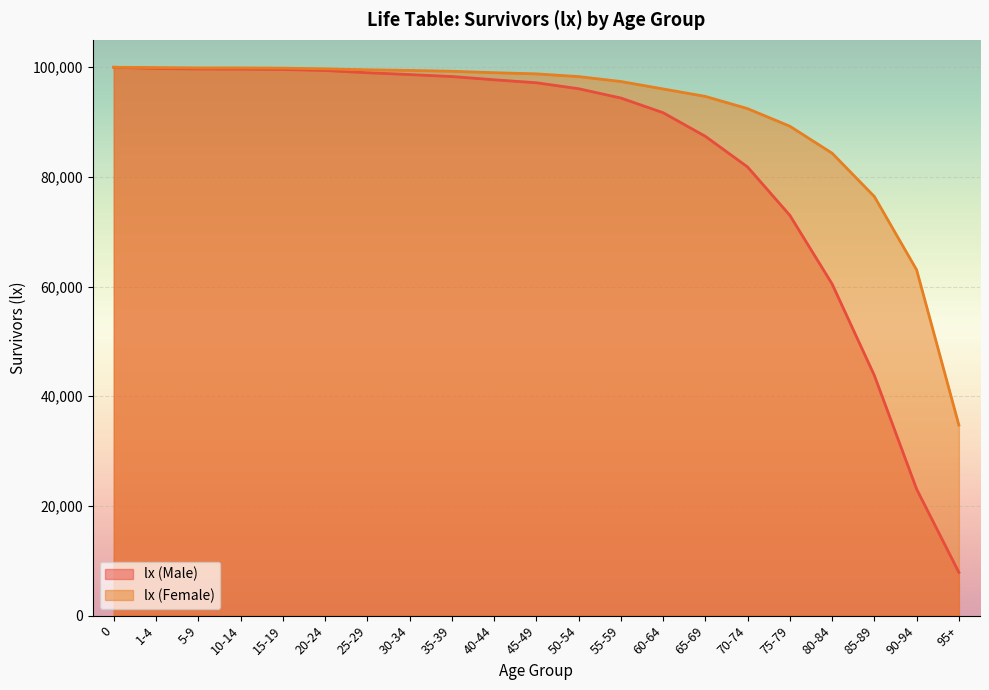

What is the lowest value of the lx (Female) series?

34750